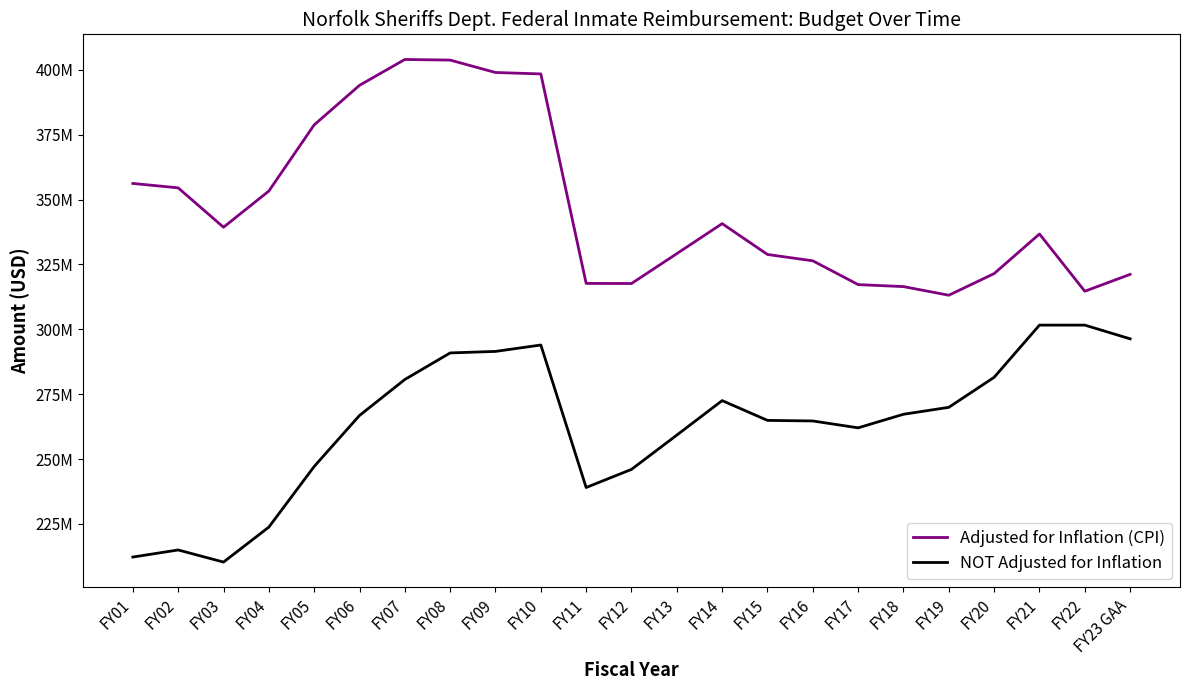

What is the smallest value displayed?

210321245